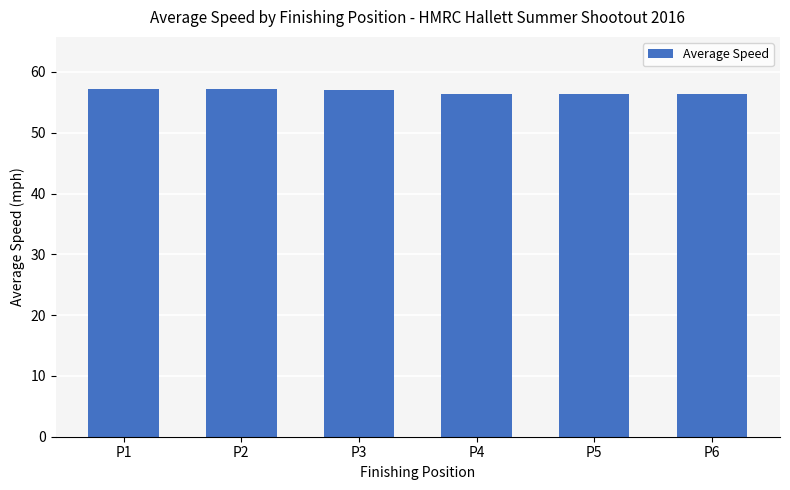

Approximately how many times larger is the value at P4 compared to P6?

1.0